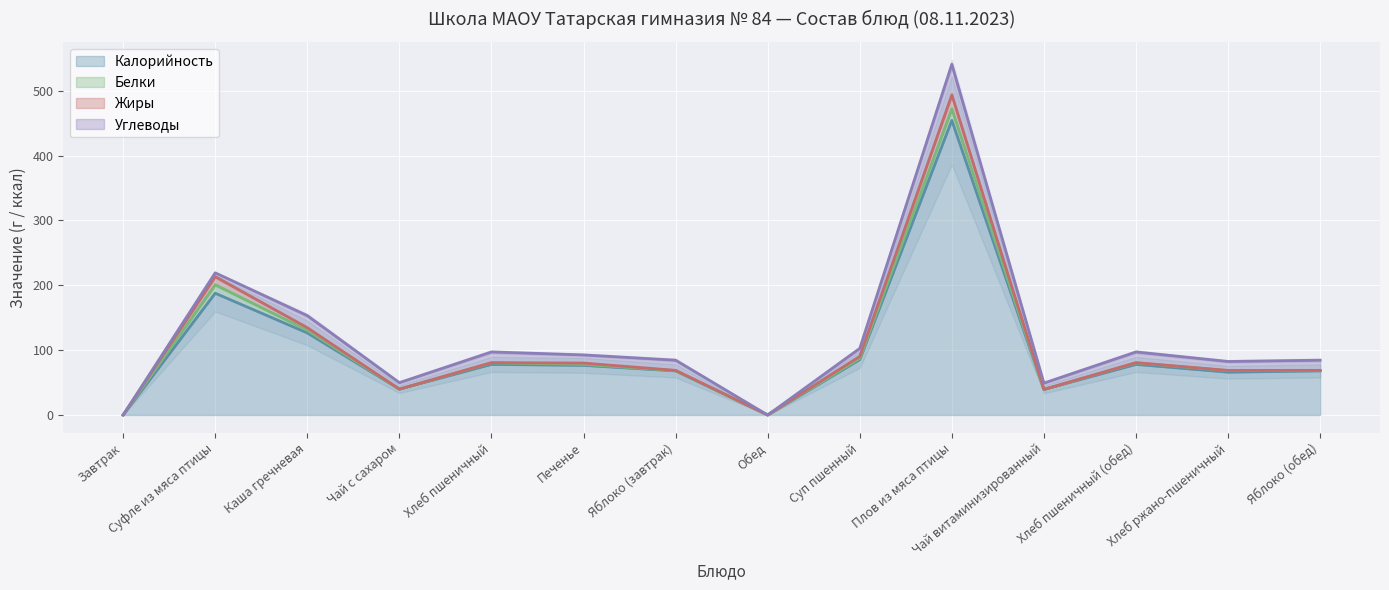

Which series has the largest total across all categories?

Калорийность